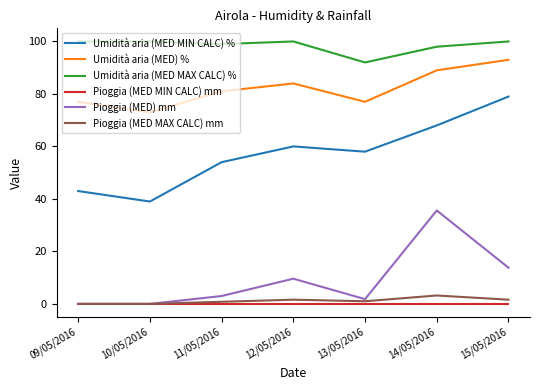

Between 09/05/2016 and 11/05/2016, which series saw the biggest shift?

Umidità aria (MED MIN CALC) %